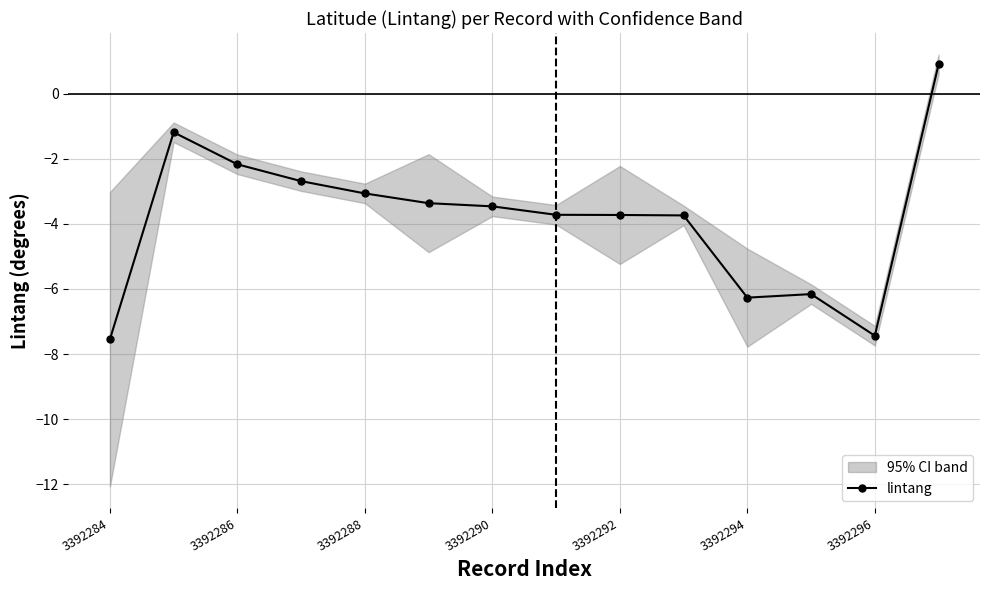

How many points are higher than both their immediate neighbors (excluding endpoints)?

2